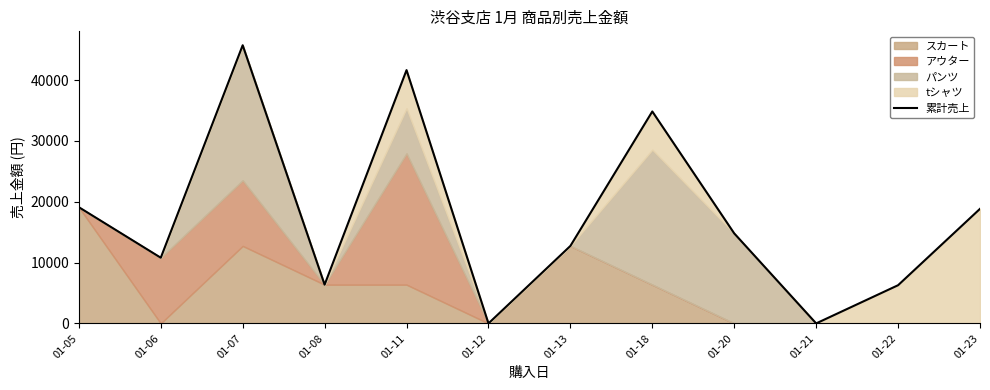

What is the change in value from 01-18 to 01-22?

-28570